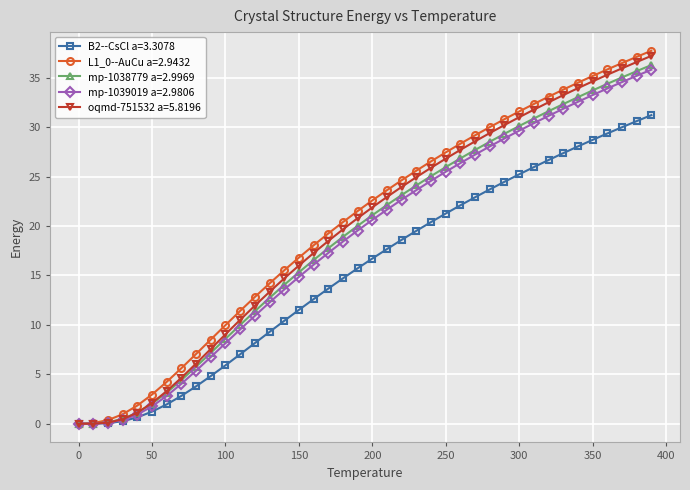

What is the value of the oqmd-751532 a=5.8196 point at the 26th from the left?

26.8